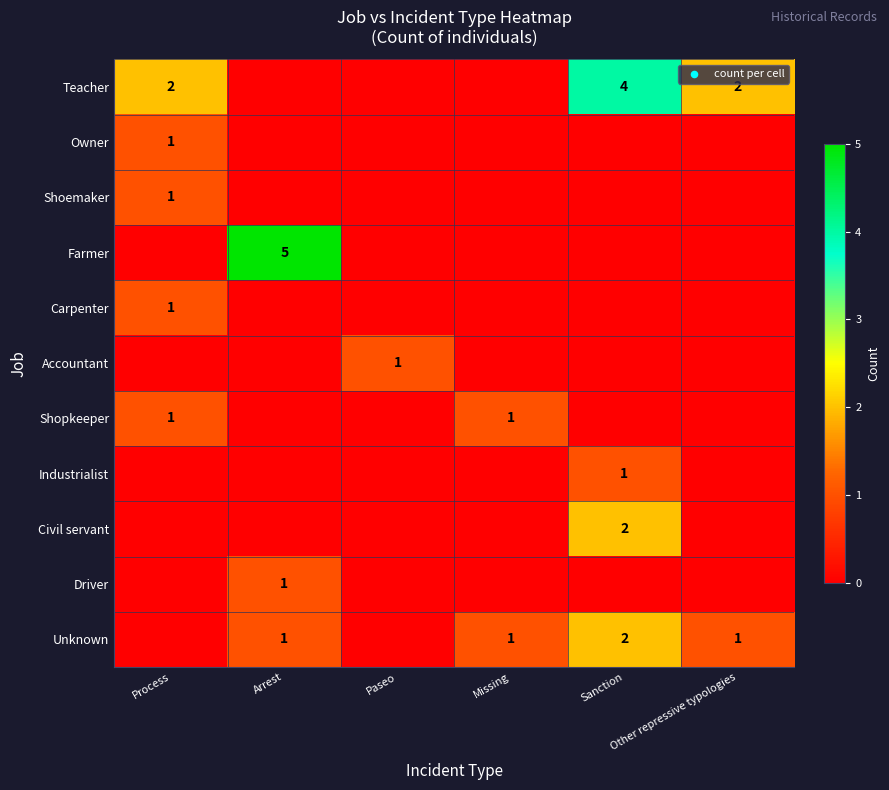

At Process, list the series in order from smallest to largest.

Farmer, Accountant, Industrialist, Civil servant, Driver, Unknown, Owner, Shoemaker, Carpenter, Shopkeeper, Teacher